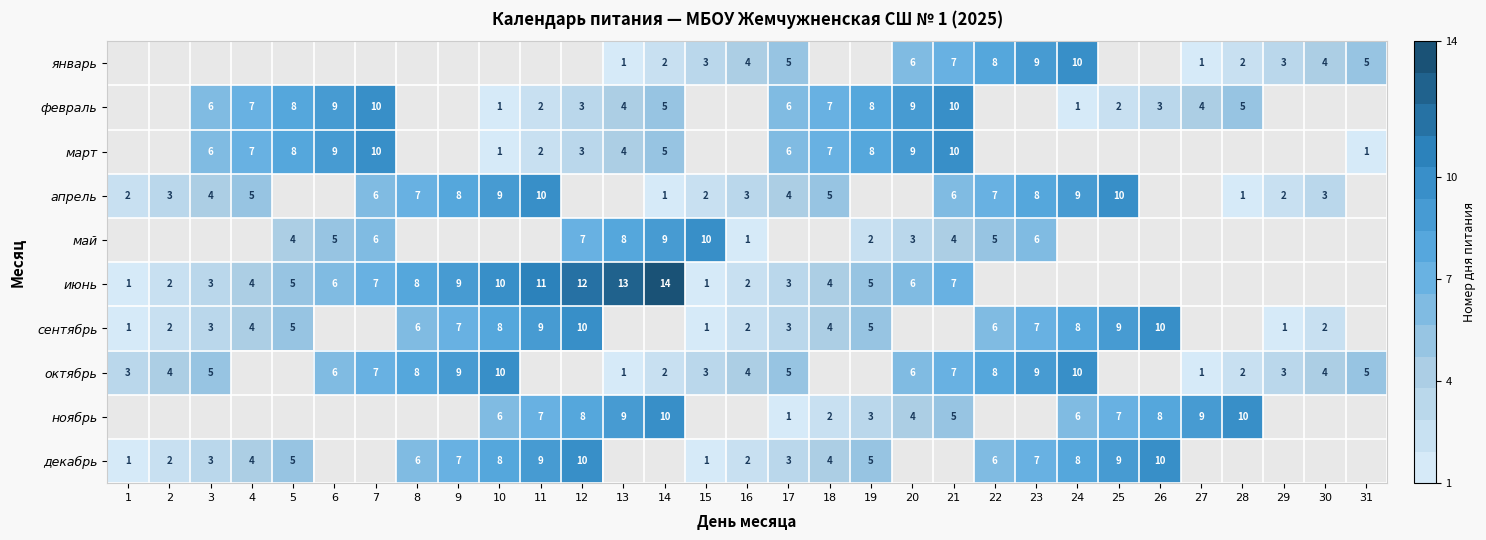

Which label corresponds to the smallest value in the chart?

13